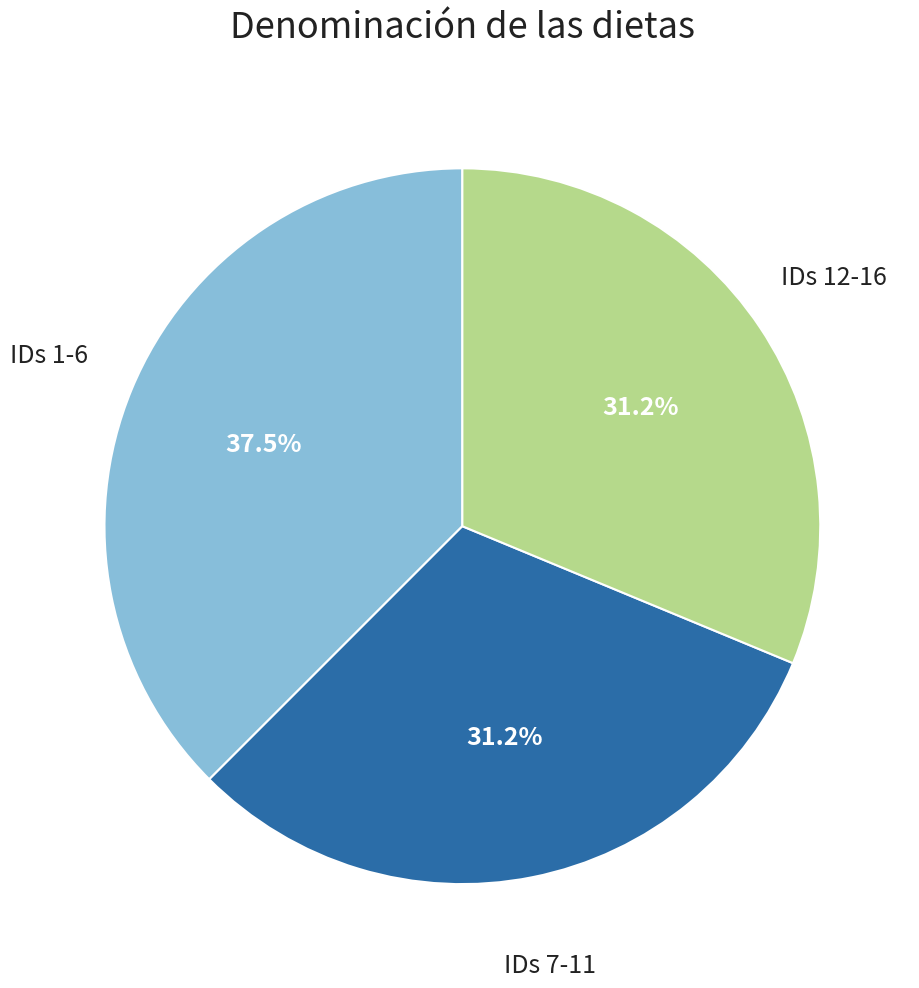

Is the sum of IDs 1-6 and IDs 12-16 greater than half?

Yes